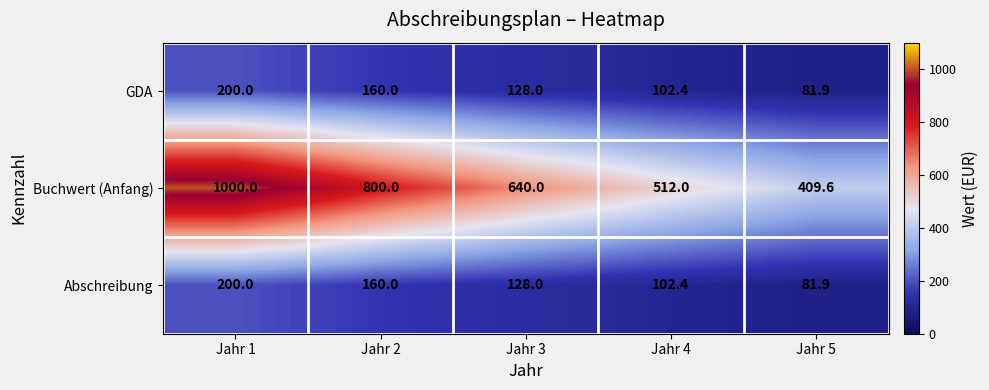

What is the smallest value displayed?

81.9